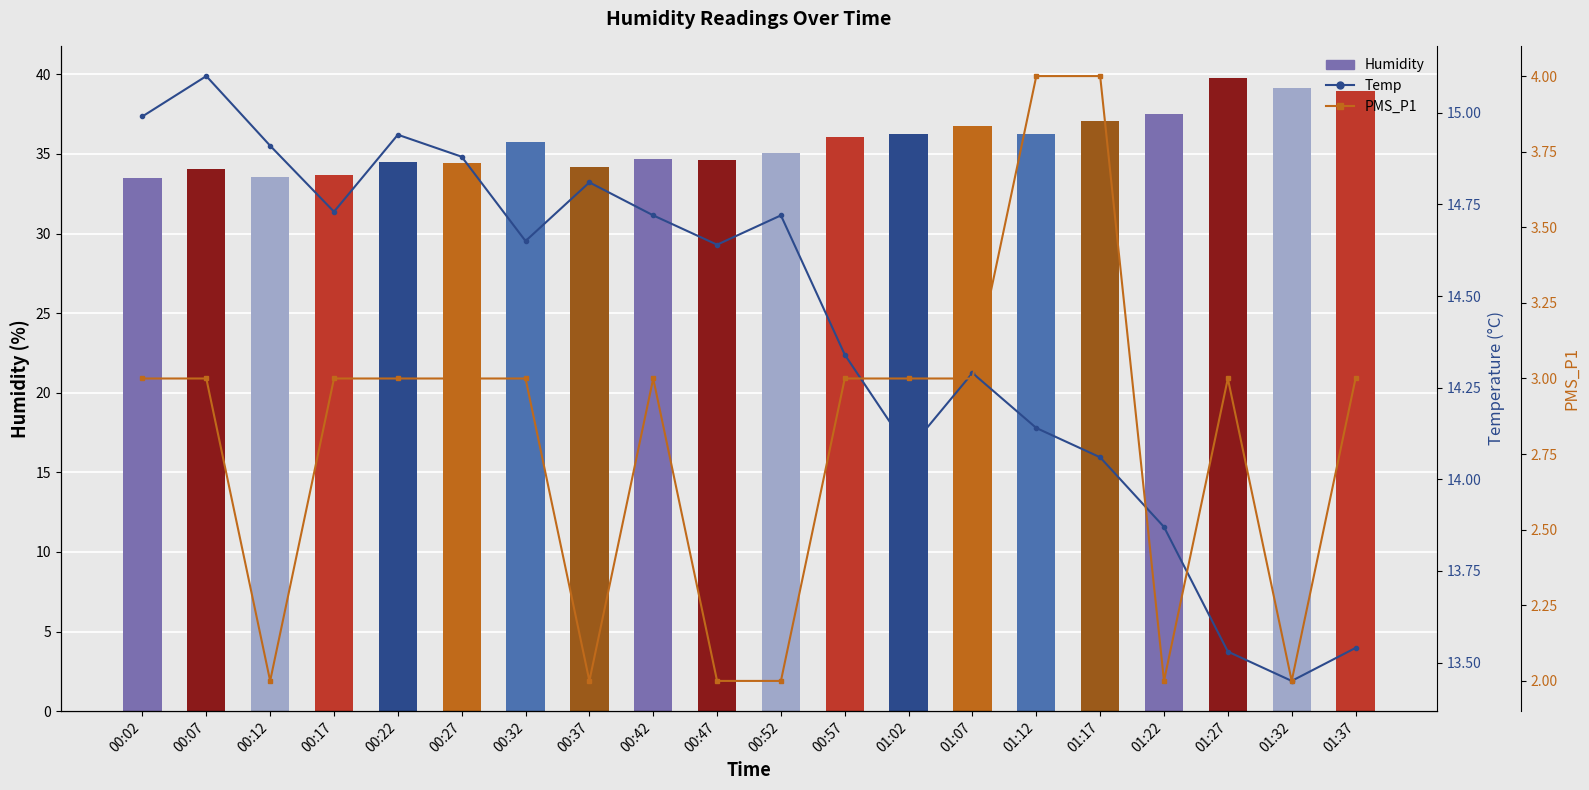

What is the total value across all series at 01:32?

54.6